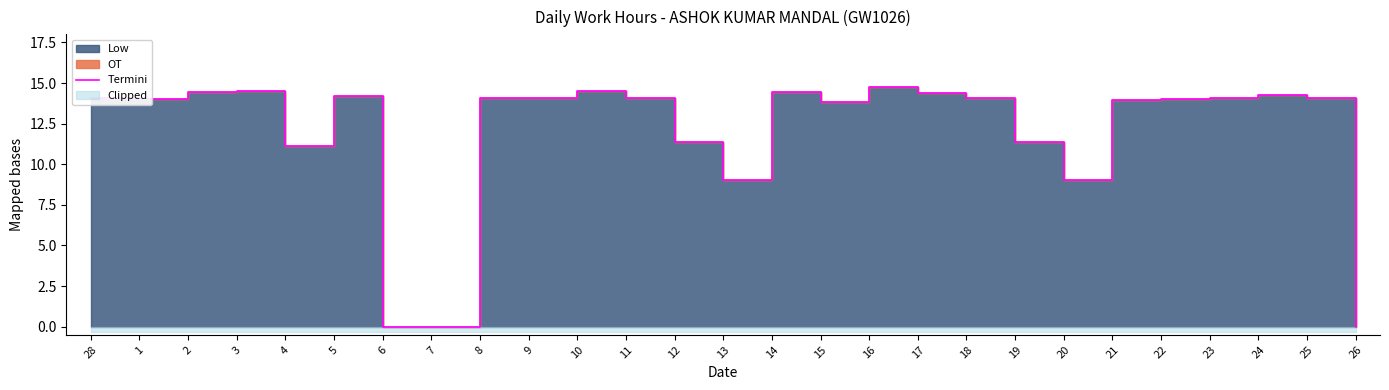

List the labels in order of value, smallest first.

6, 7, 26, 13, 20, 4, 12, 19, 15, 21, 1, 22, 9, 25, 28, 8, 23, 11, 18, 5, 24, 17, 14, 2, 10, 3, 16